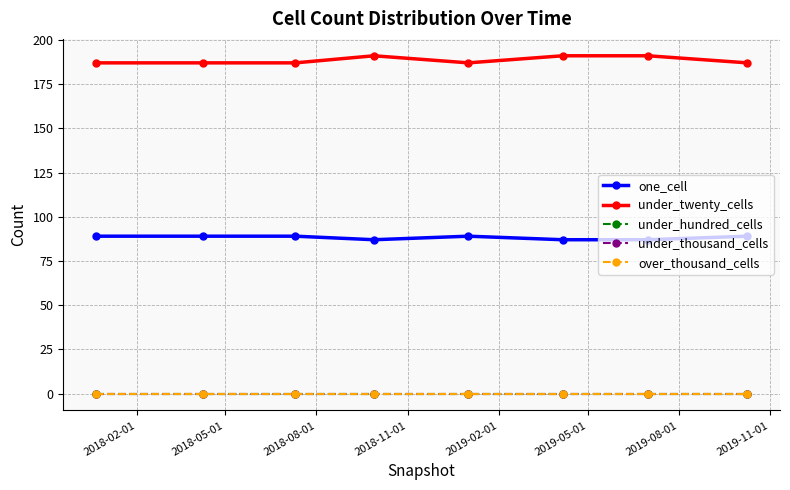

At which label does under_thousand_cells reach its peak?

2018-02-01